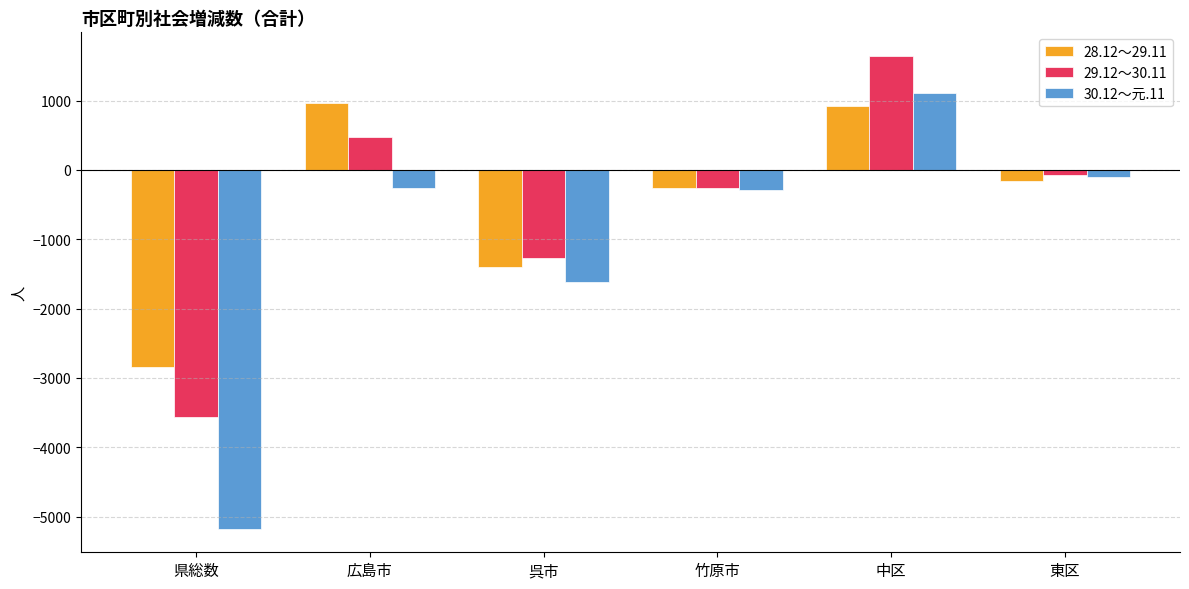

The 28.12～29.11 series shows -2288 at 呉市. True or false?

False